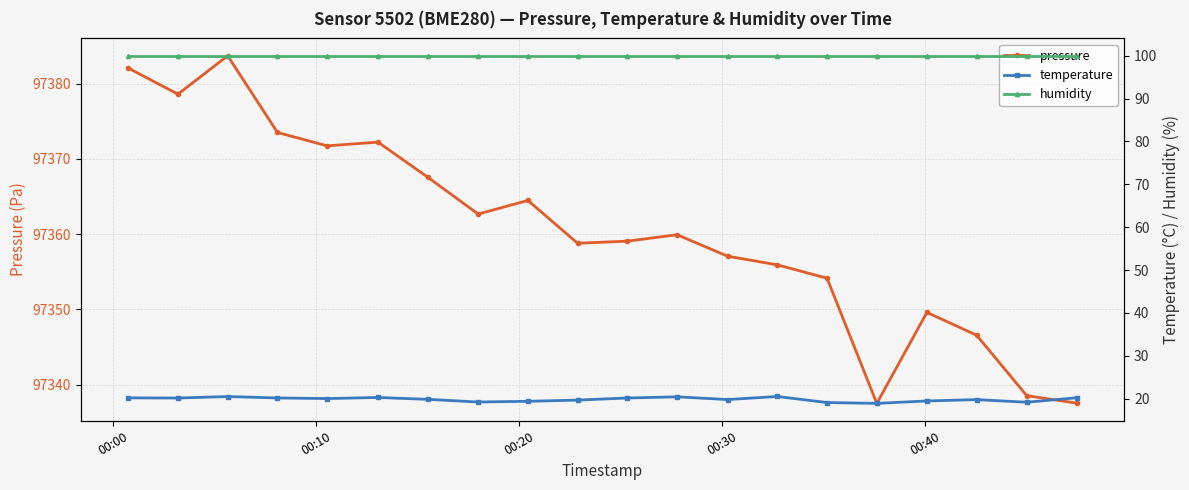

Count the number of data series in this chart.

3